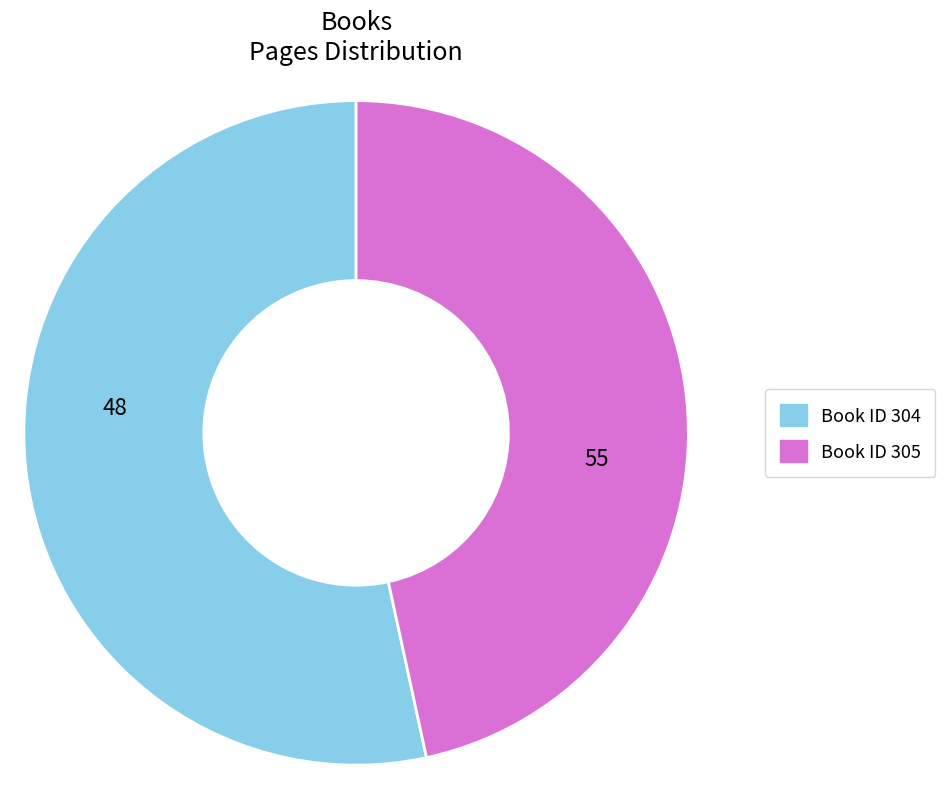

Is there any slice that represents more than half of the pie?

Yes